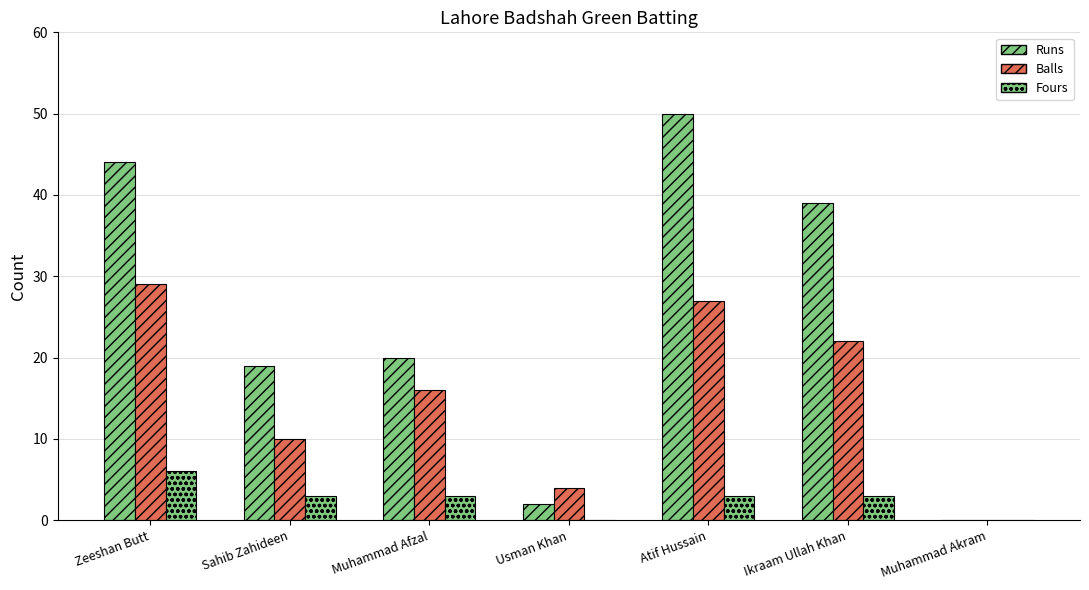

At which category does the chart reach its peak across all series?

Atif Hussain